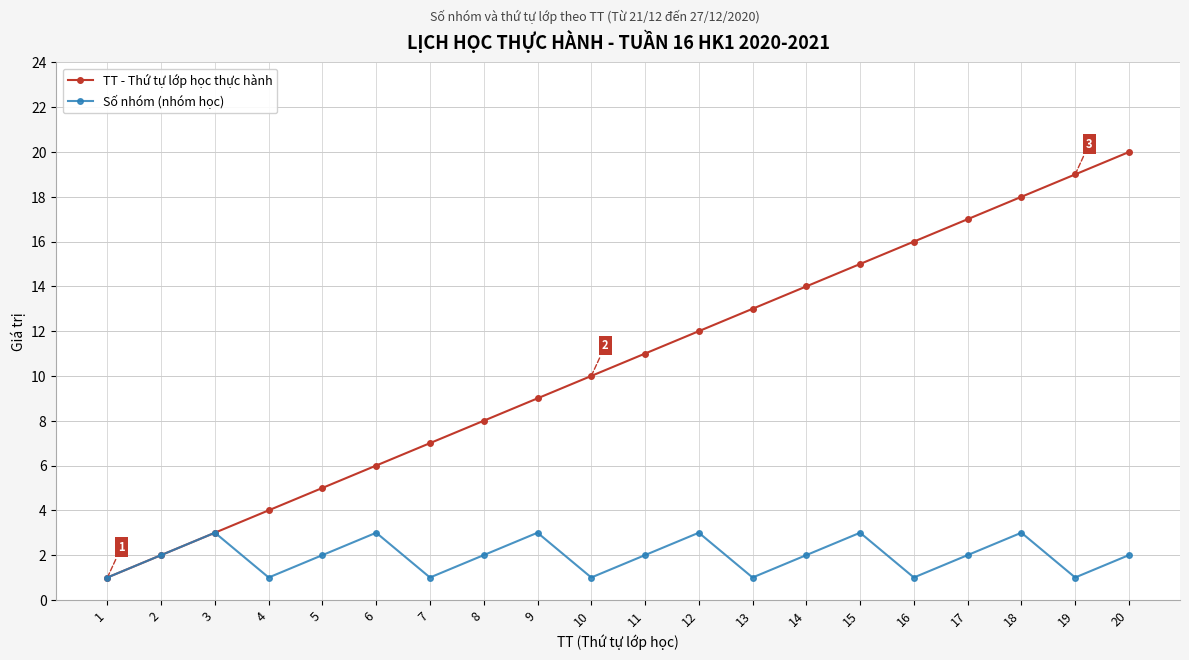

In Số nhóm (nhóm học), how many points are lower than both neighbors (excluding endpoints)?

6